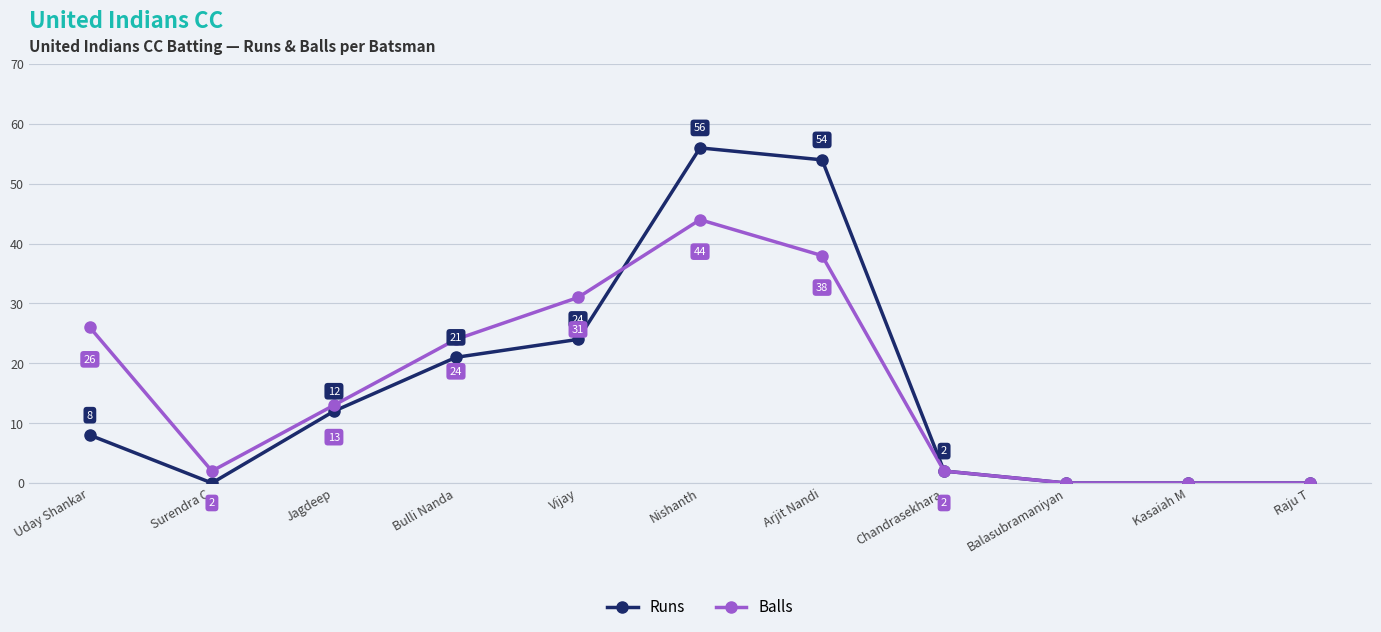

How many categories are shown in the chart?

11